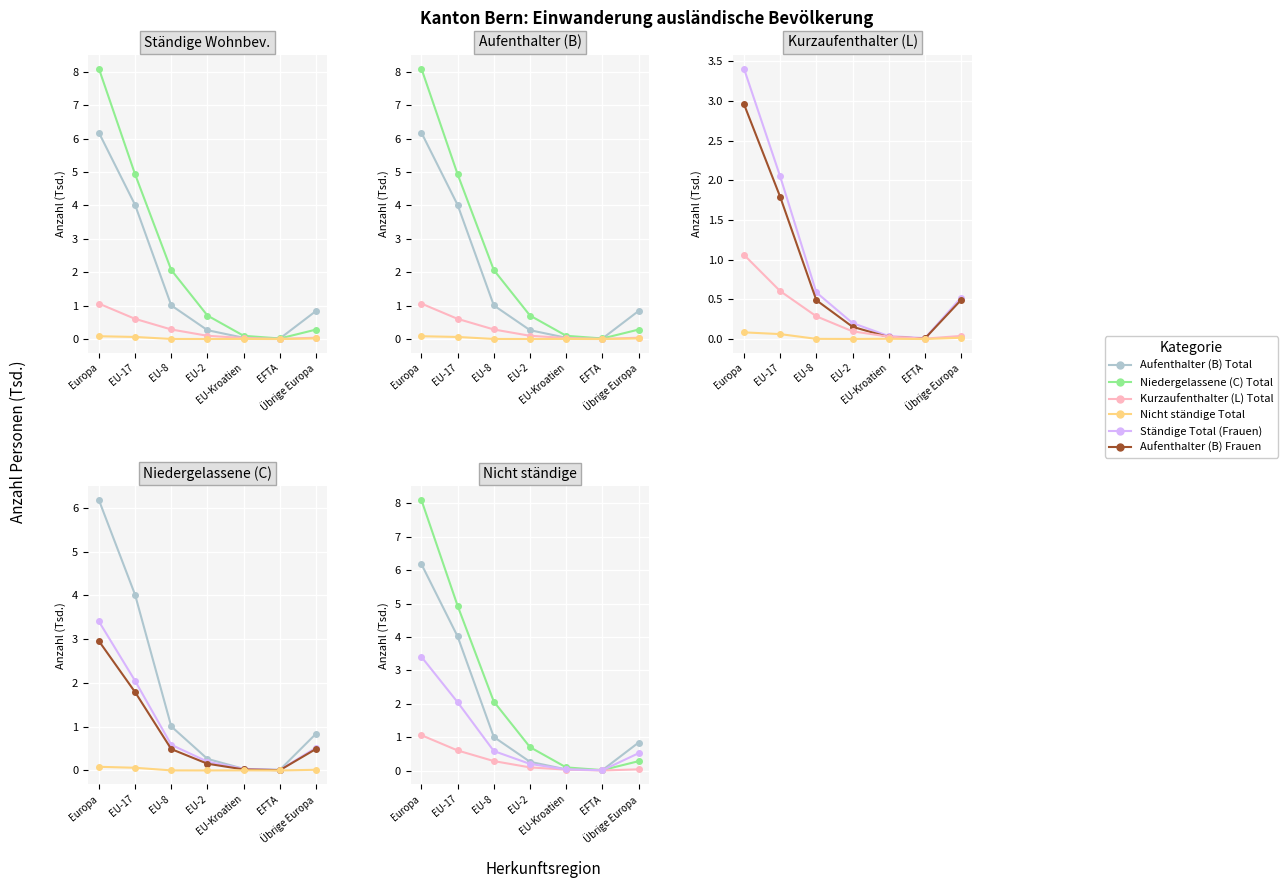

Reading left to right, extract all data points from this chart.

Aufenthalter (B) Total: Europa=6.2	EU-17=4.0	EU-8=1.0	EU-2=0.3	EU-Kroatien=0.0	EFTA=0.0	Übrige Europa=0.8
Niedergelassene (C) Total: Europa=8.1	EU-17=4.9	EU-8=2.1	EU-2=0.7	EU-Kroatien=0.1	EFTA=0.0	Übrige Europa=0.3
Kurzaufenthalter (L) Total: Europa=1.1	EU-17=0.6	EU-8=0.3	EU-2=0.1	EU-Kroatien=0.0	EFTA=0.0	Übrige Europa=0.0
Nicht ständige Total: Europa=0.1	EU-17=0.1	EU-8=0.0	EU-2=0.0	EU-Kroatien=0.0	EFTA=0.0	Übrige Europa=0.0
Ständige Total (Frauen): Europa=3.4	EU-17=2.0	EU-8=0.6	EU-2=0.2	EU-Kroatien=0.0	EFTA=0.0	Übrige Europa=0.5
Aufenthalter (B) Frauen: Europa=3.0	EU-17=1.8	EU-8=0.5	EU-2=0.2	EU-Kroatien=0.0	EFTA=0.0	Übrige Europa=0.5